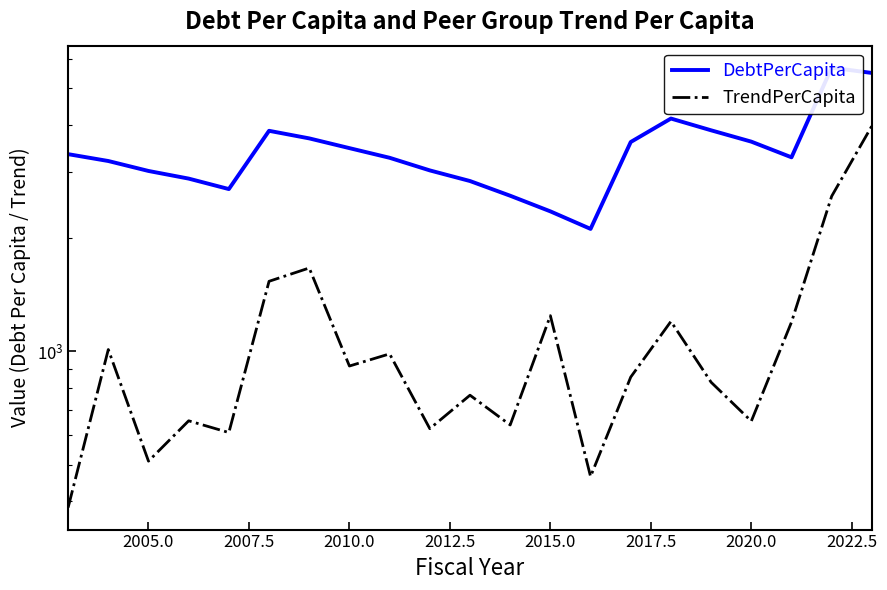

Is this an area chart (filled region under the line)?

No